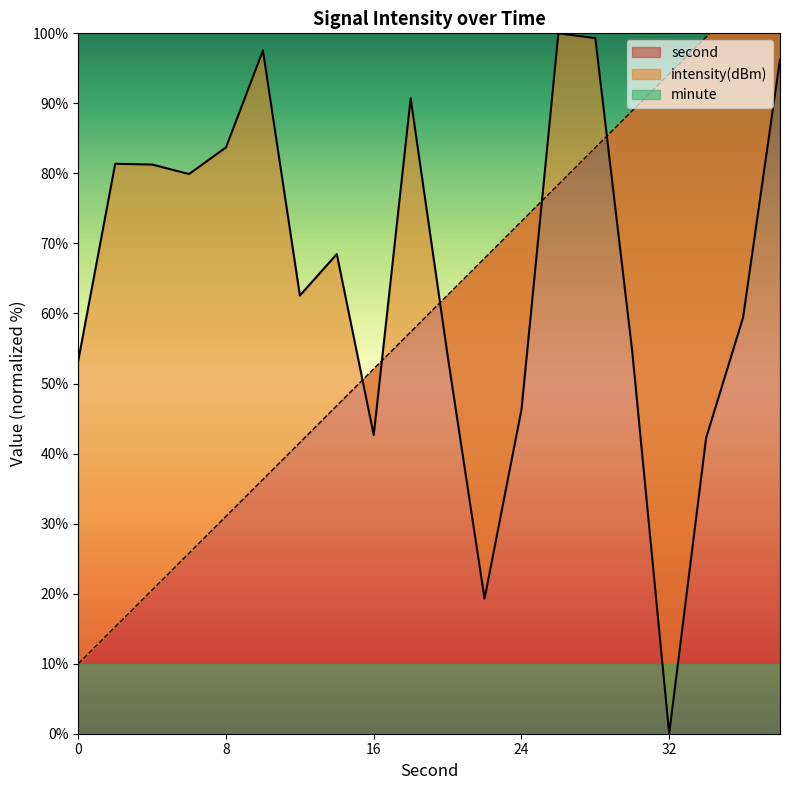

At which label does intensity(dBm) first exceed 68?

2